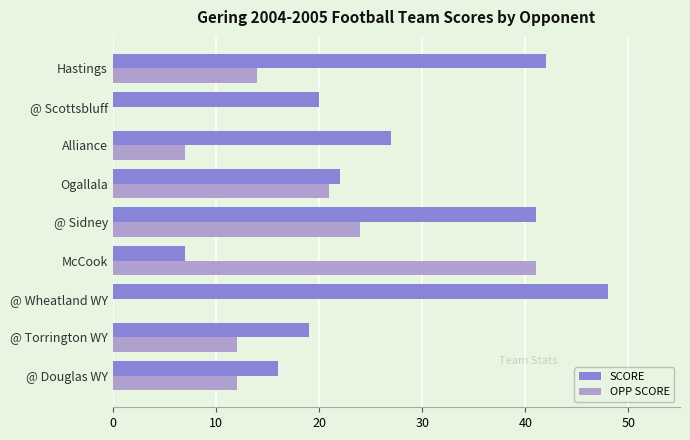

Read the SCORE value at Hastings.

42